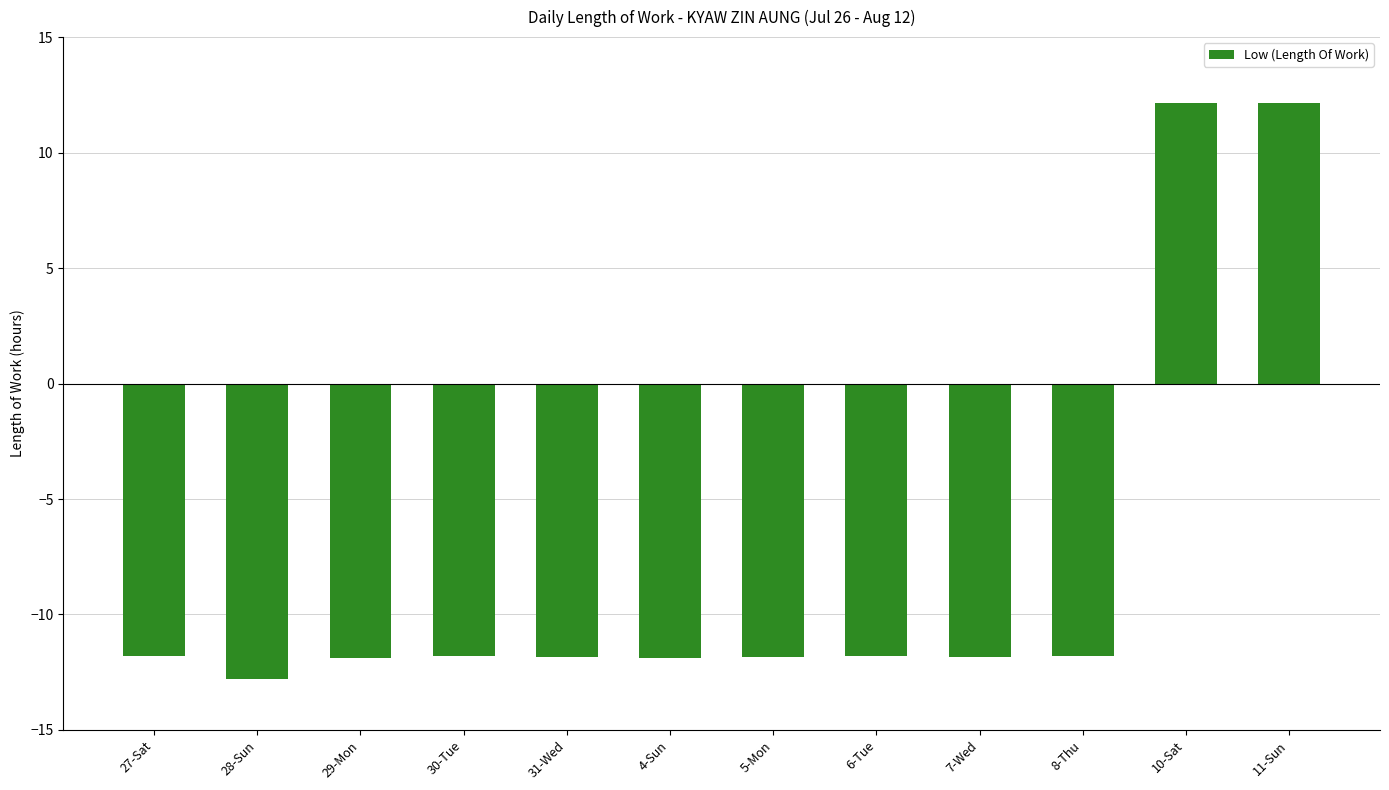

What is the label of the 11th bar from the left?

10-Sat